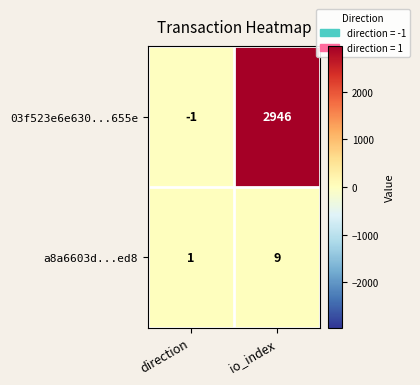

What is the average value of the a8a6603d...ed8 series?

5